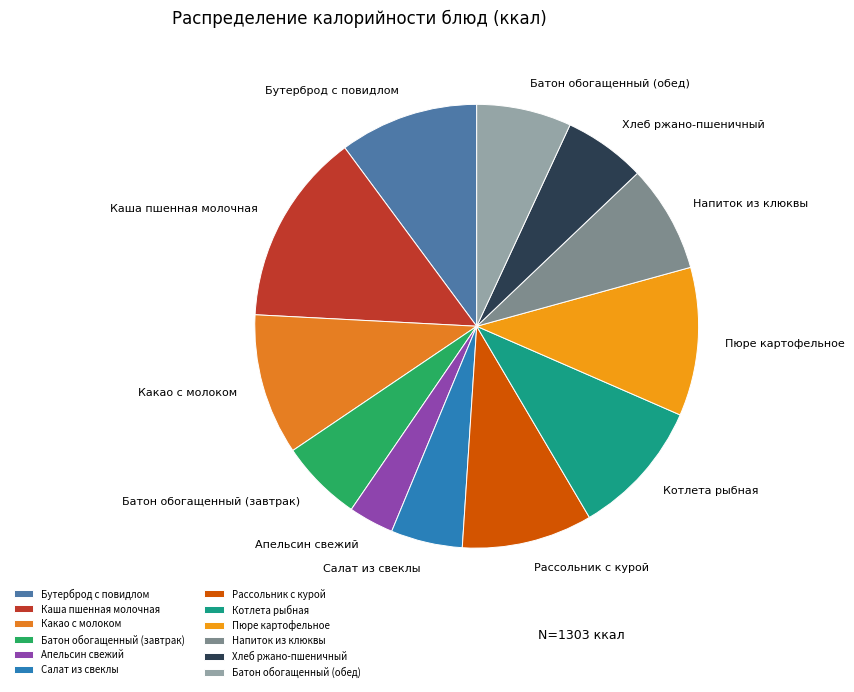

Does any single category account for the majority?

No